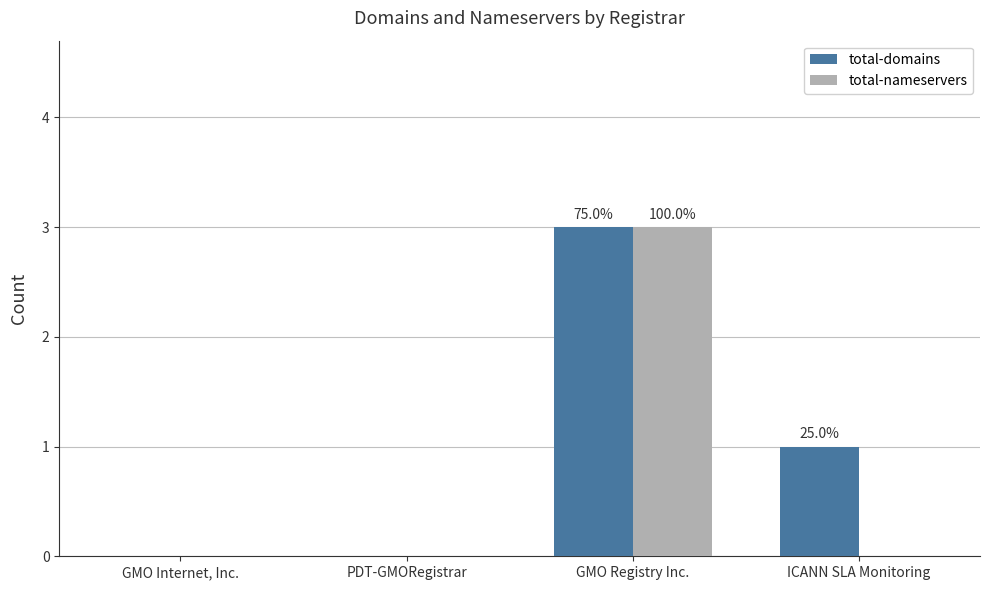

What is the sum of all total-domains values?

4